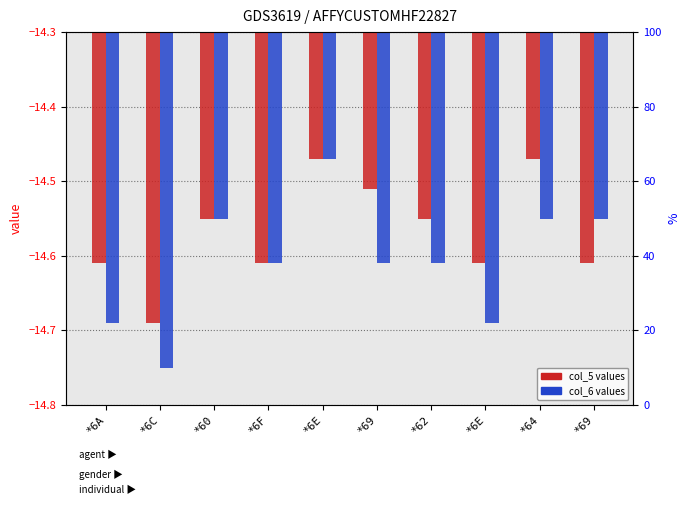

What is the value of the col_6 (percentile rank) bar at the 4th from the left?

-14.6